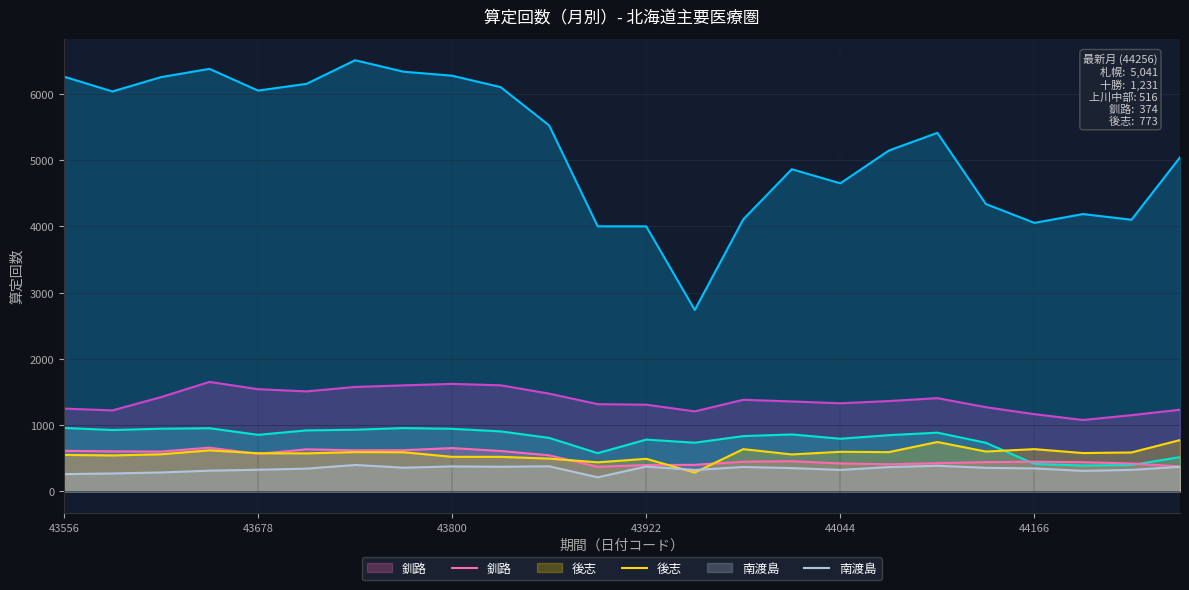

What is the value of the 十勝 point at the 19th from the left?

1406